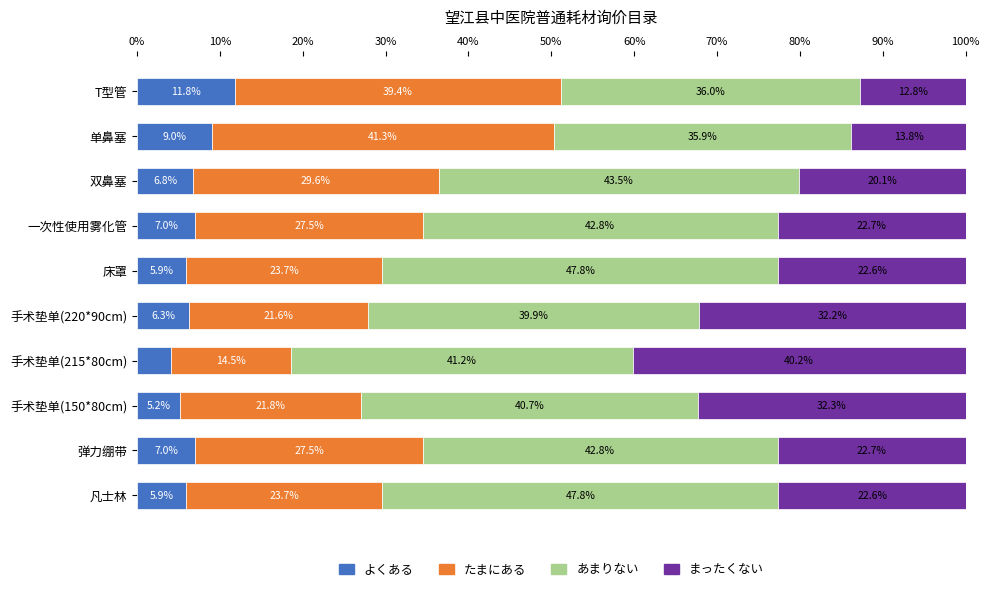

Which category has the highest value in the よくある series?

T型管